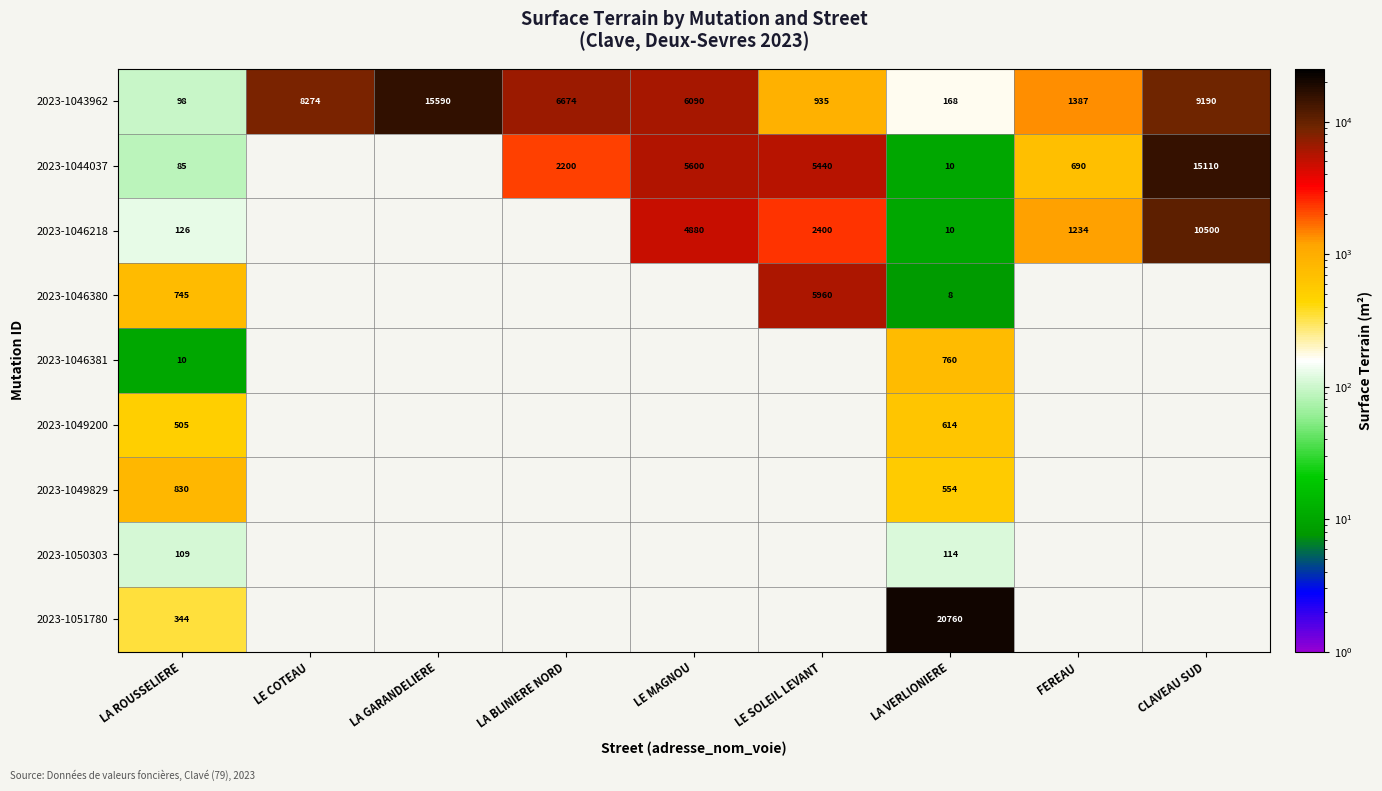

Which category has the highest value in the 2023-1043962 series?

LA GARANDELIERE